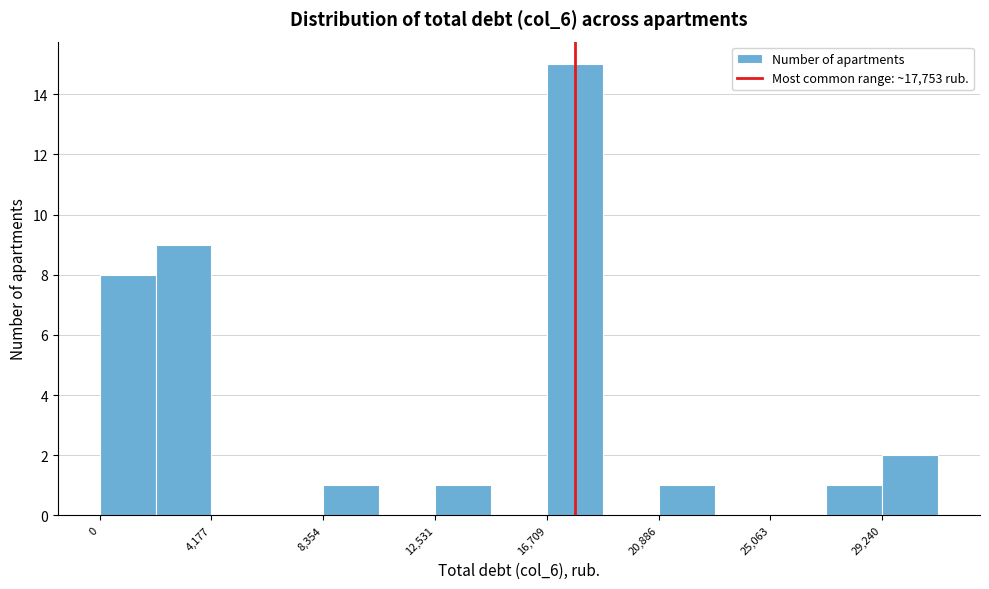

What is the height of the bar covering 2000 to 4000 on the x-axis? Neither the bar edges nor the heights are printed on the chart, so give them approximately, as read against the axes.

9